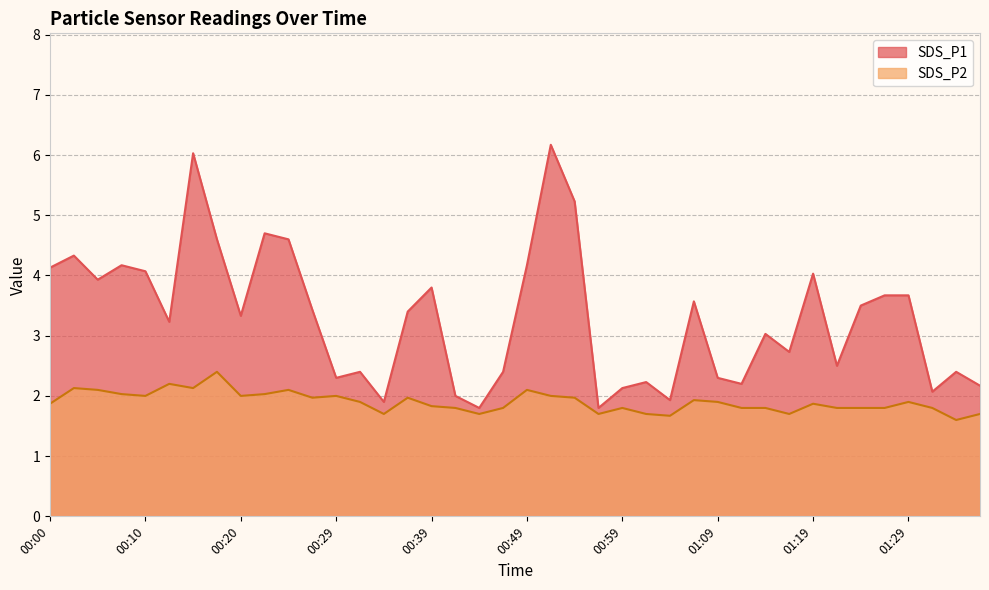

Rank the categories by SDS_P2 value from highest to lowest.

00:17, 00:12, 00:02, 00:15, 00:05, 00:25, 00:49, 00:07, 00:22, 00:10, 00:20, 00:29, 00:51, 00:27, 00:37, 00:54, 01:06, 00:32, 01:09, 01:29, 00:00, 01:19, 00:39, 00:42, 00:47, 00:59, 01:11, 01:14, 01:21, 01:24, 01:27, 01:32, 00:34, 00:44, 00:56, 01:01, 01:16, 01:36, 01:04, 01:34